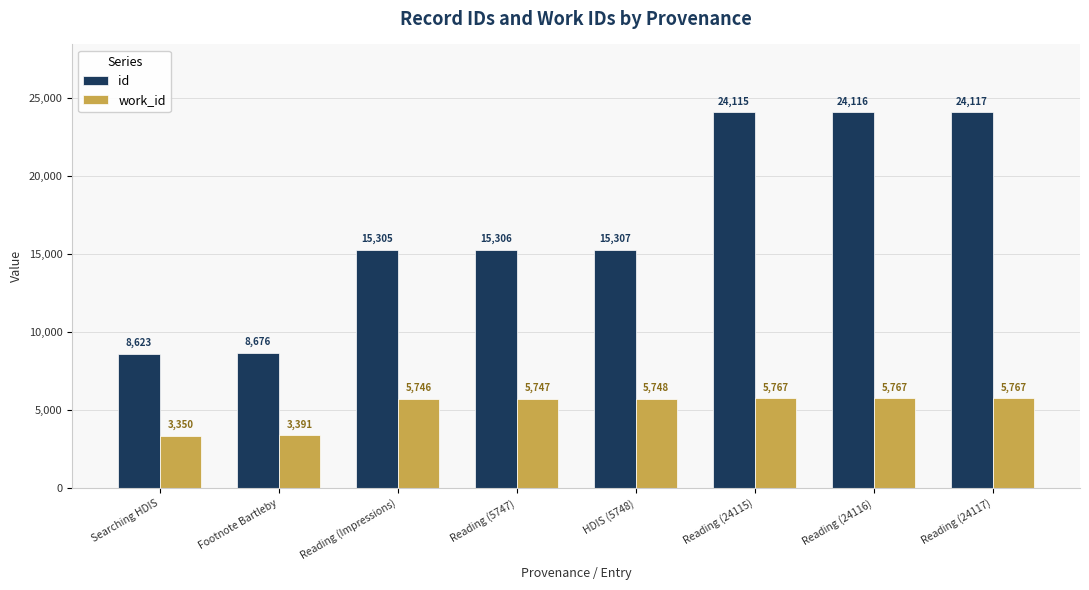

How many bars are there in total?

16